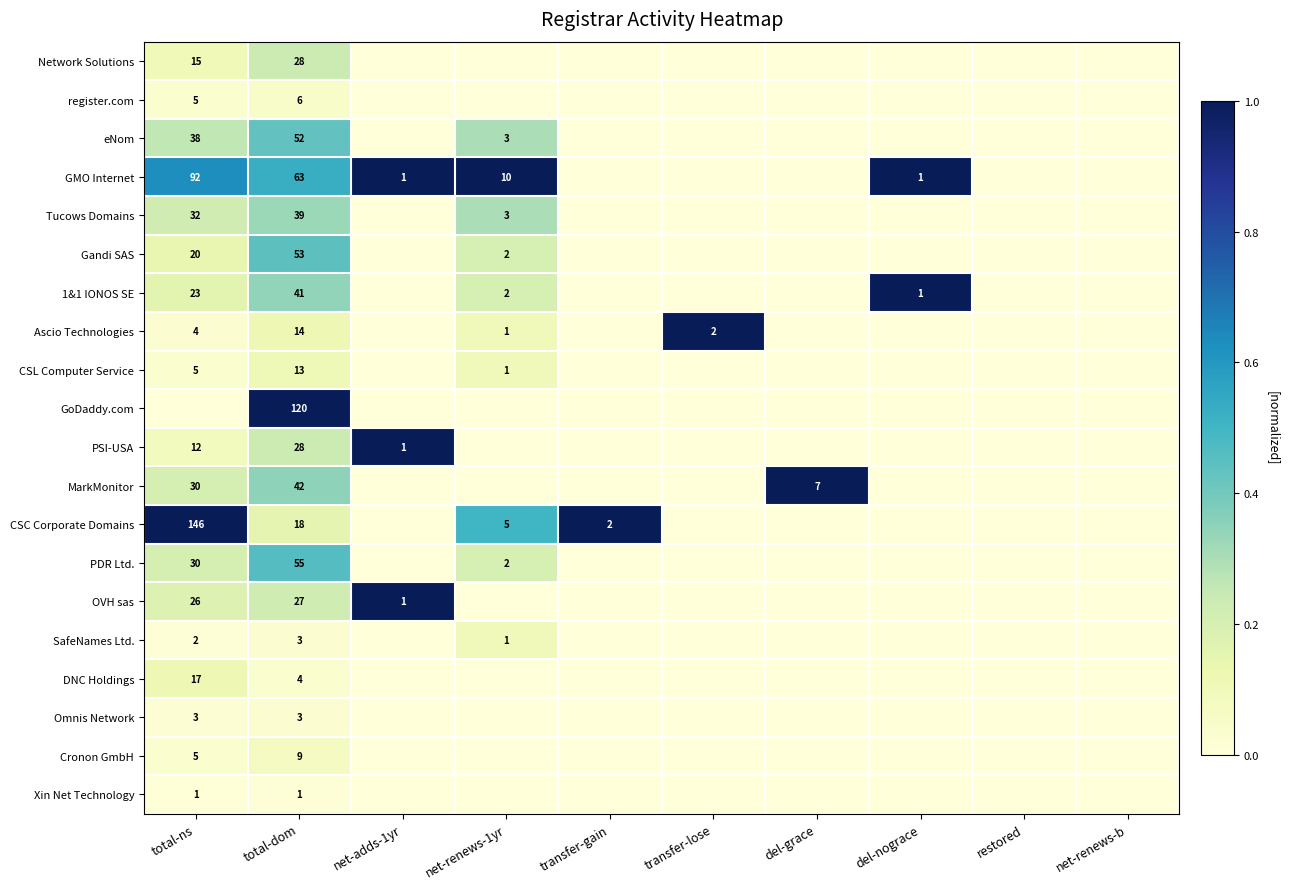

True or false: 1&1 IONOS SE has a value of 23 at total-ns.

True